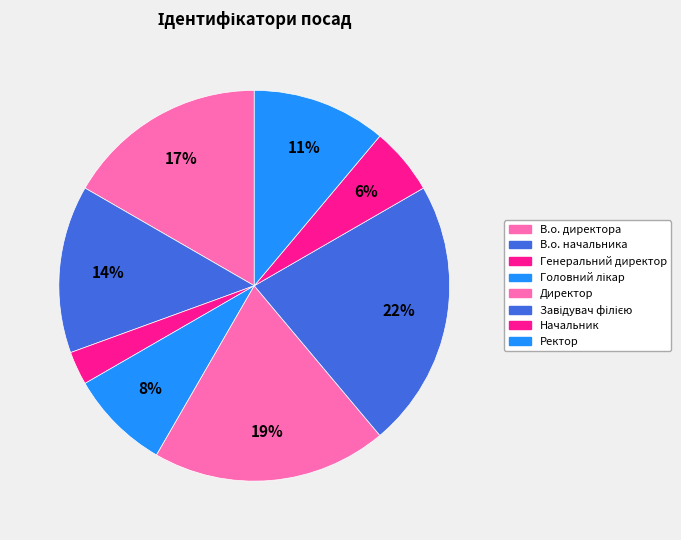

True or false: Генеральний директор accounts for 3% of the total.

True